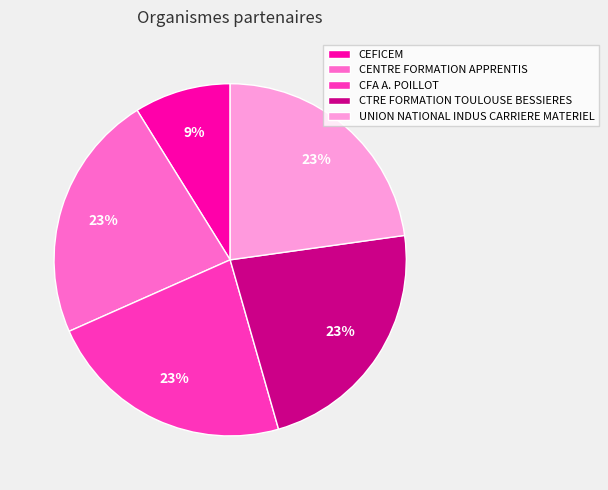

True or false: CEFICEM accounts for 1% of the total.

False